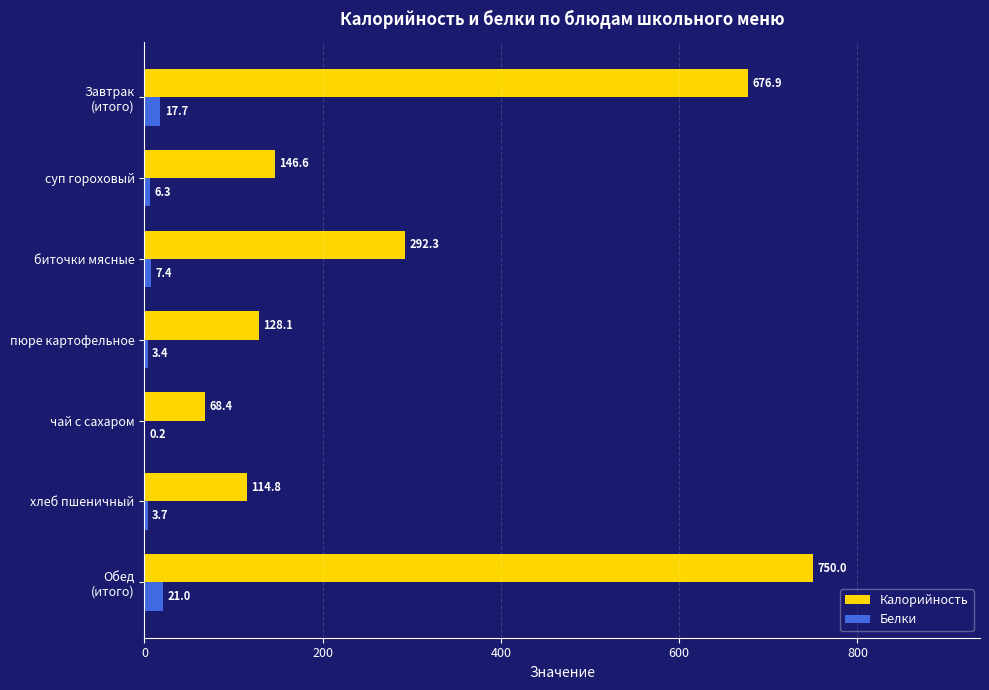

How many data points in Калорийность are above 146?

4